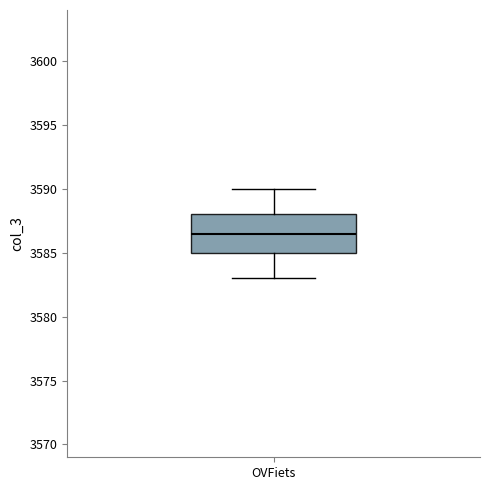

Where is the lower edge of the box for OVFiets on the y-axis? The values are not printed on the chart, so give them approximately, as read against the axis.

3585.0